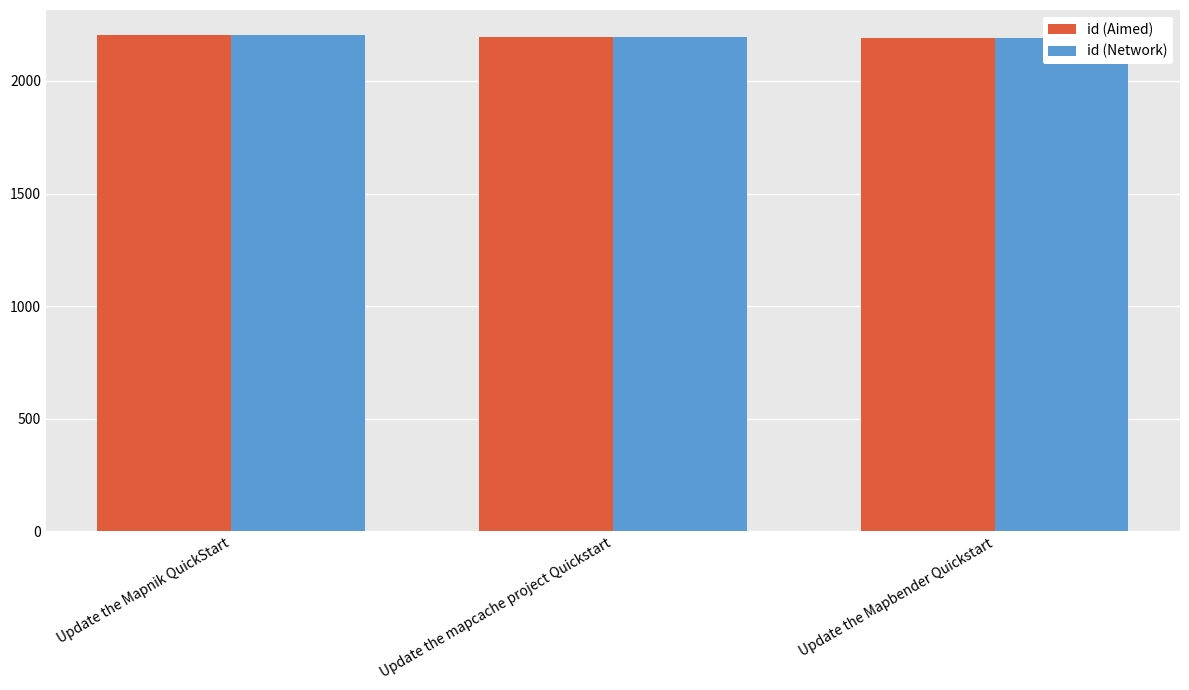

What are all the series names shown in the legend?

id (Aimed), id (Network)